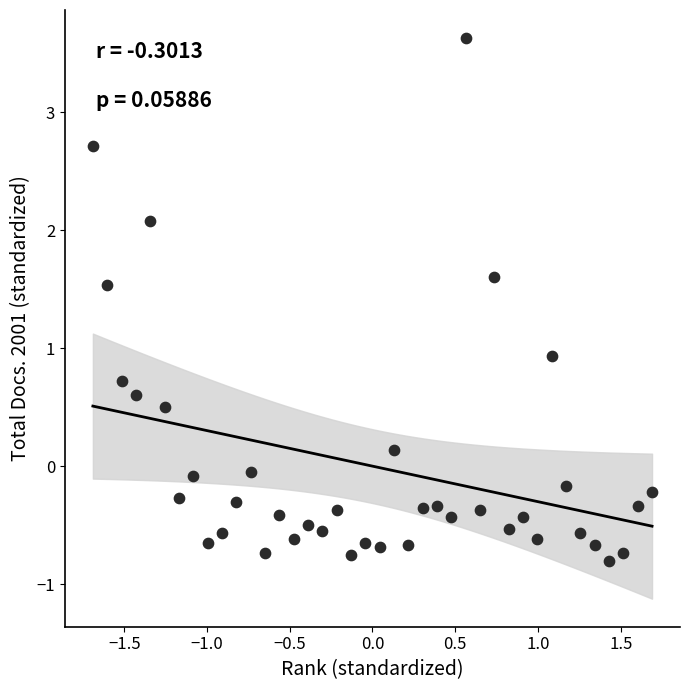

What Y value in the scatter plot is closest to 1?

0.9